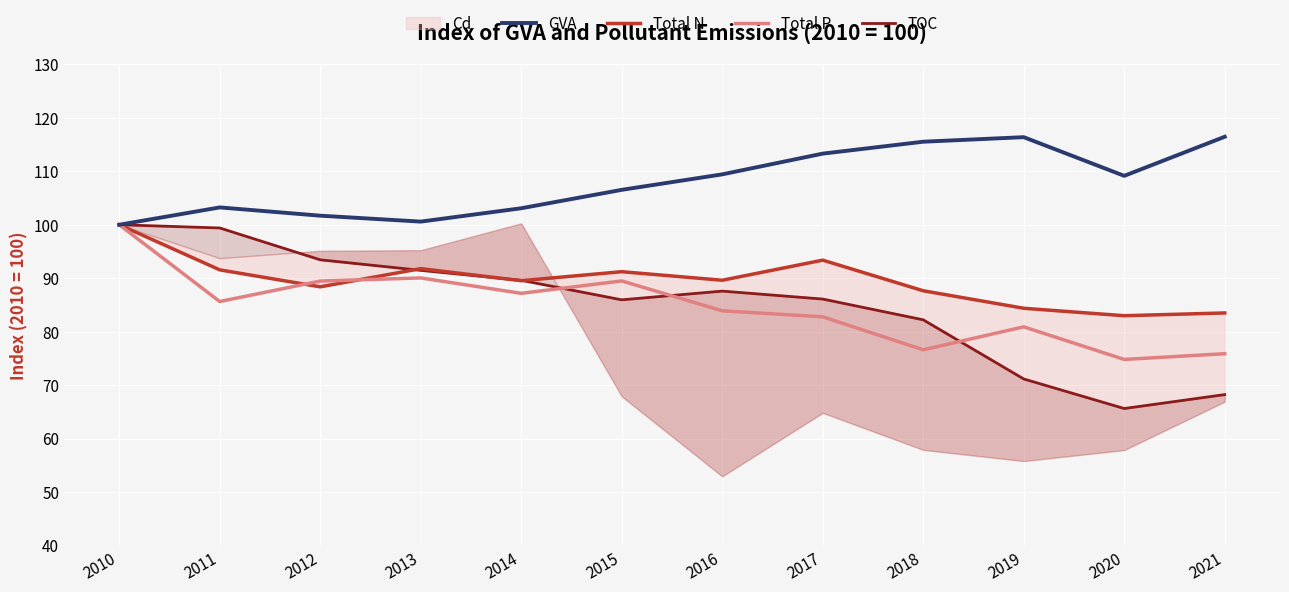

What is the lowest value of the TOC series?

65.6